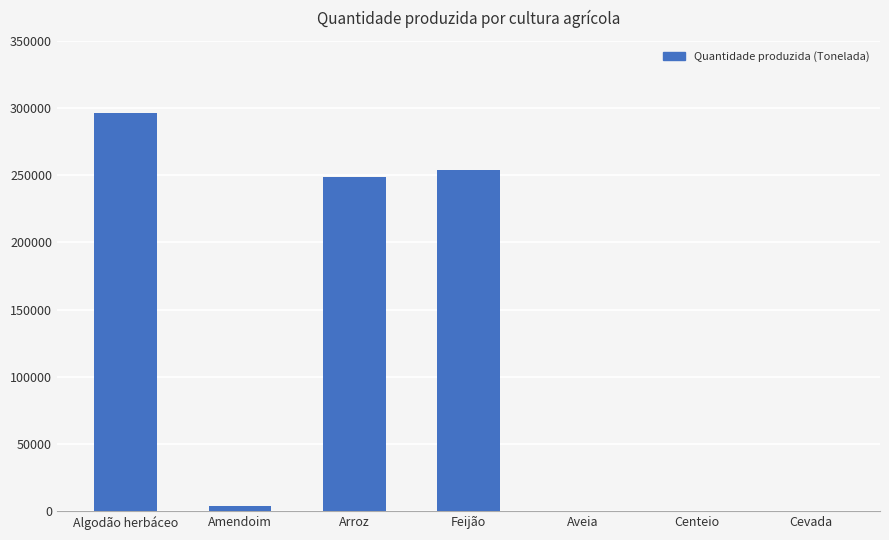

Are the bars horizontal?

No